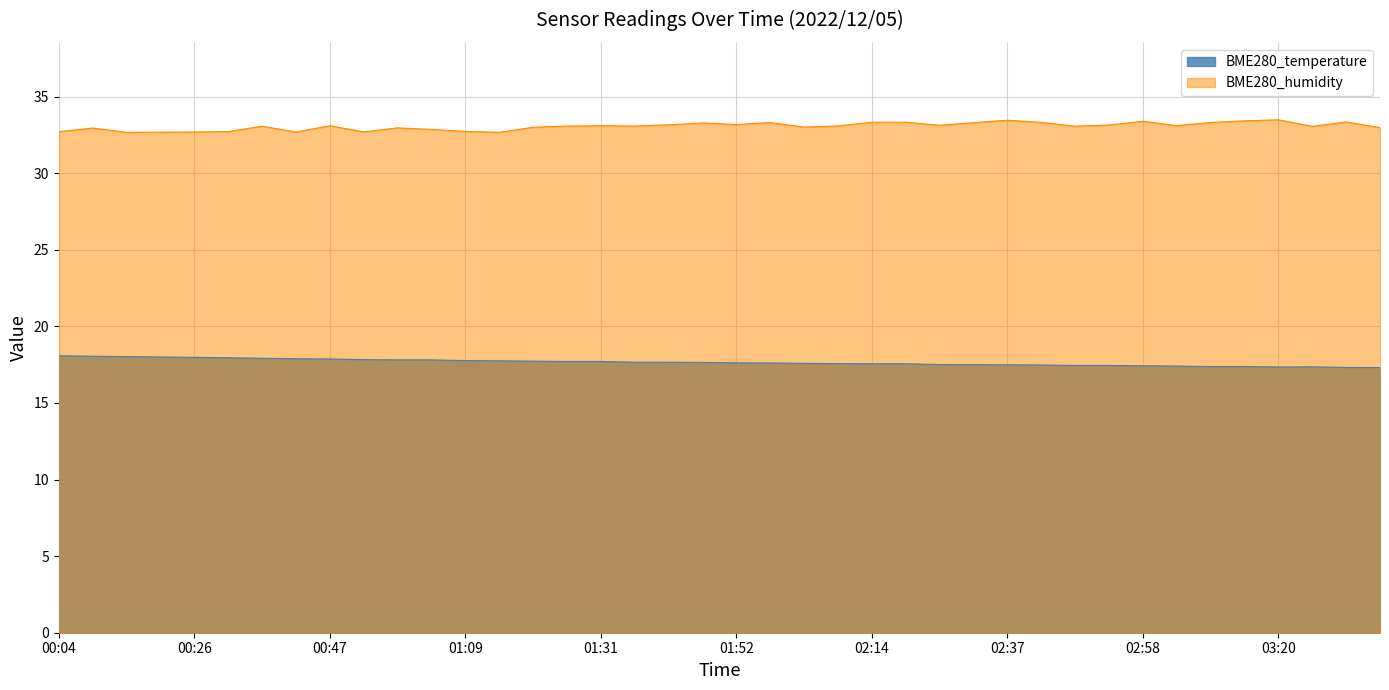

Between 01:36 and 03:09, which is larger?

01:36